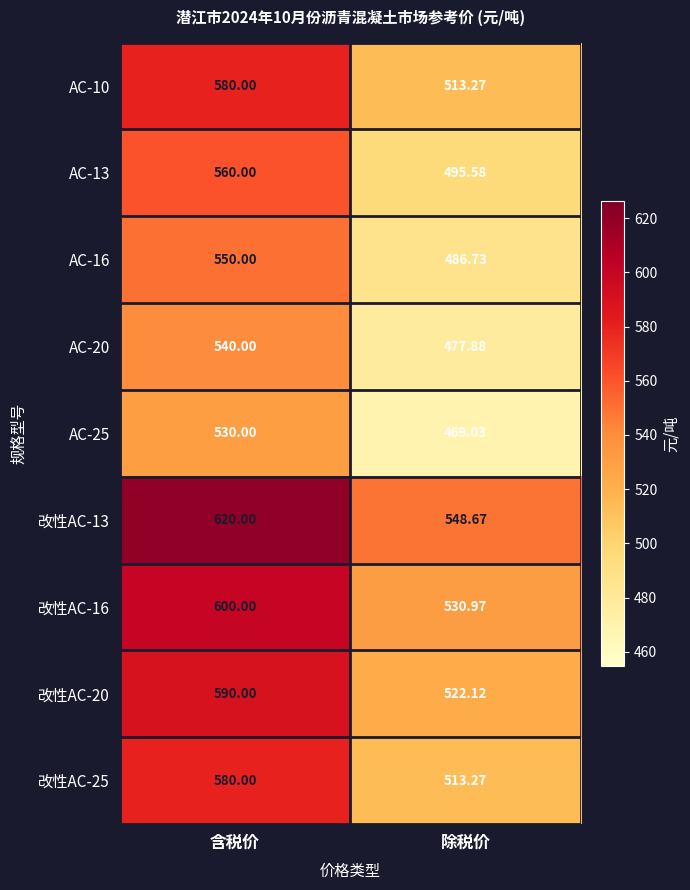

Rank the categories by 改性AC-13 value from highest to lowest.

含税价, 除税价